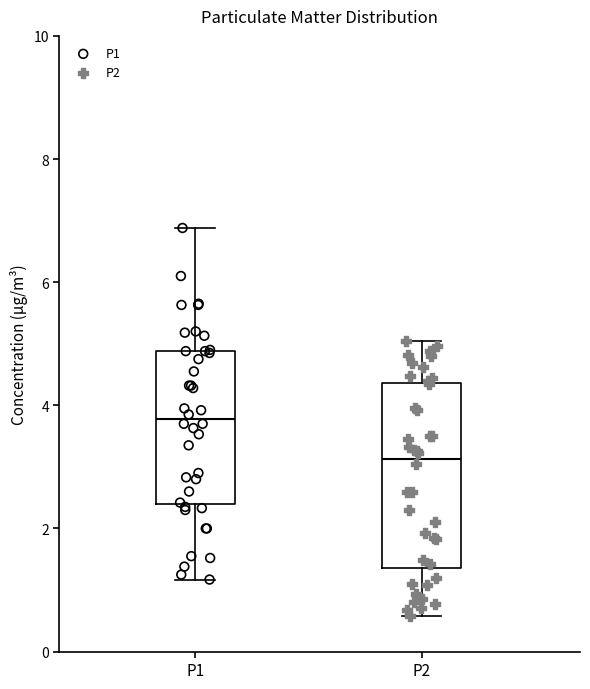

Where does the median line of the box for P2 sit on the y-axis? The values are not printed on the chart, so give them approximately, as read against the axis.

3.2